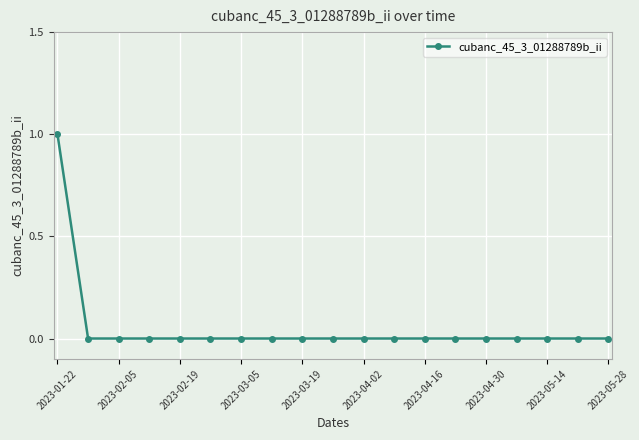

Reading right to left, what are all the values shown in this chart?

0	0	0	0	0	0	0	0	0	0	0	0	0	0	0	0	0	0	1